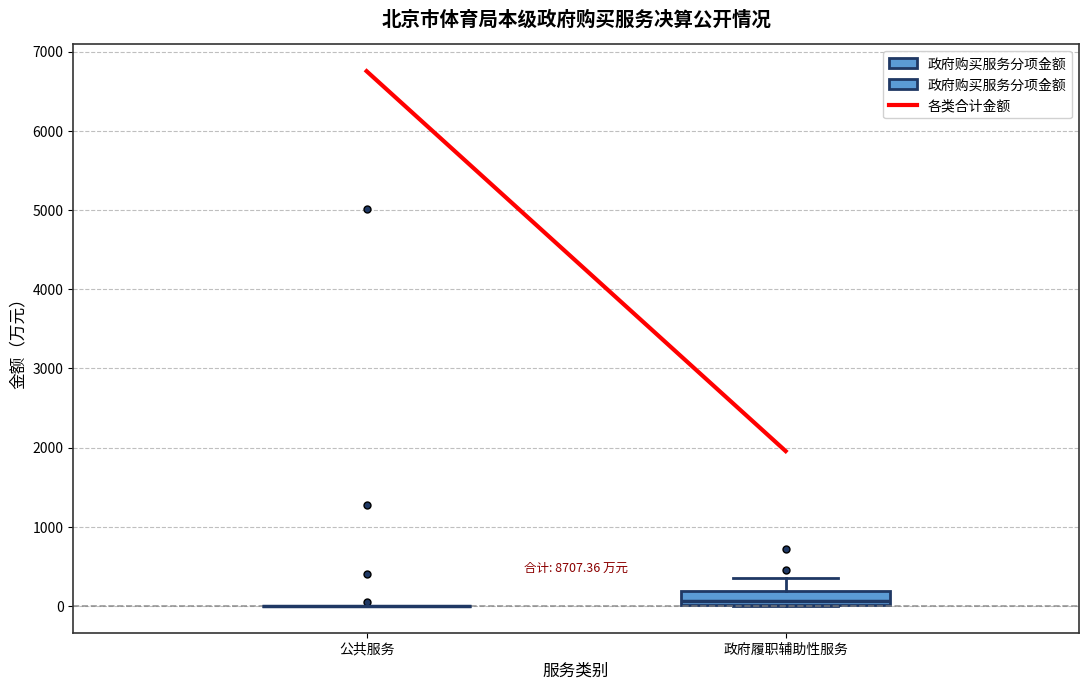

Reading left to right, transcribe this box plot: for each box, give where its median line is, the range the box spans, and where its two whiskers end, as read against the y-axis. The values are not printed on the chart, so give them approximately, as read against the axis.

公共服务: box collapsed to a line at 0, whiskers 0 to 0
政府履职辅助性服务: median 100, box 0 to 200, whiskers 0 to 300